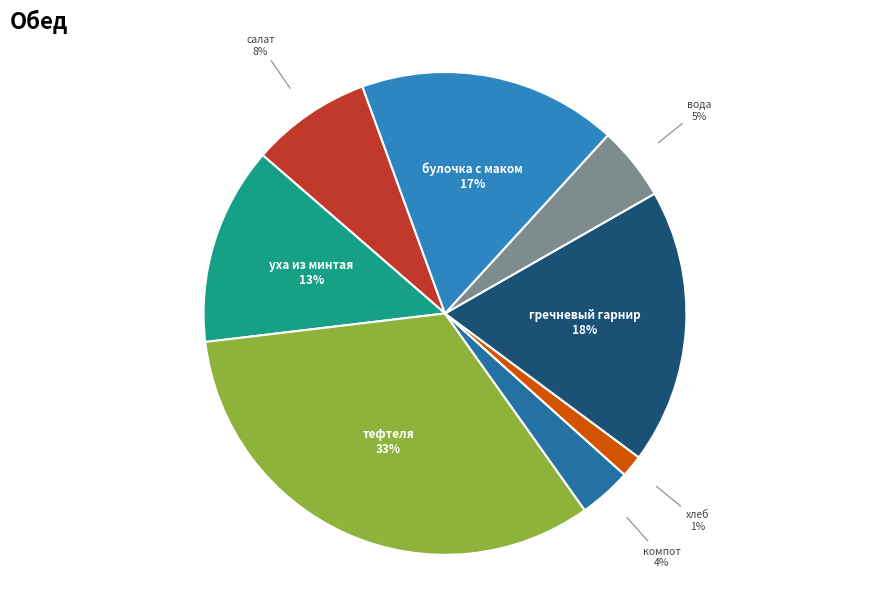

What is the largest slice in the pie chart?

тефтеля